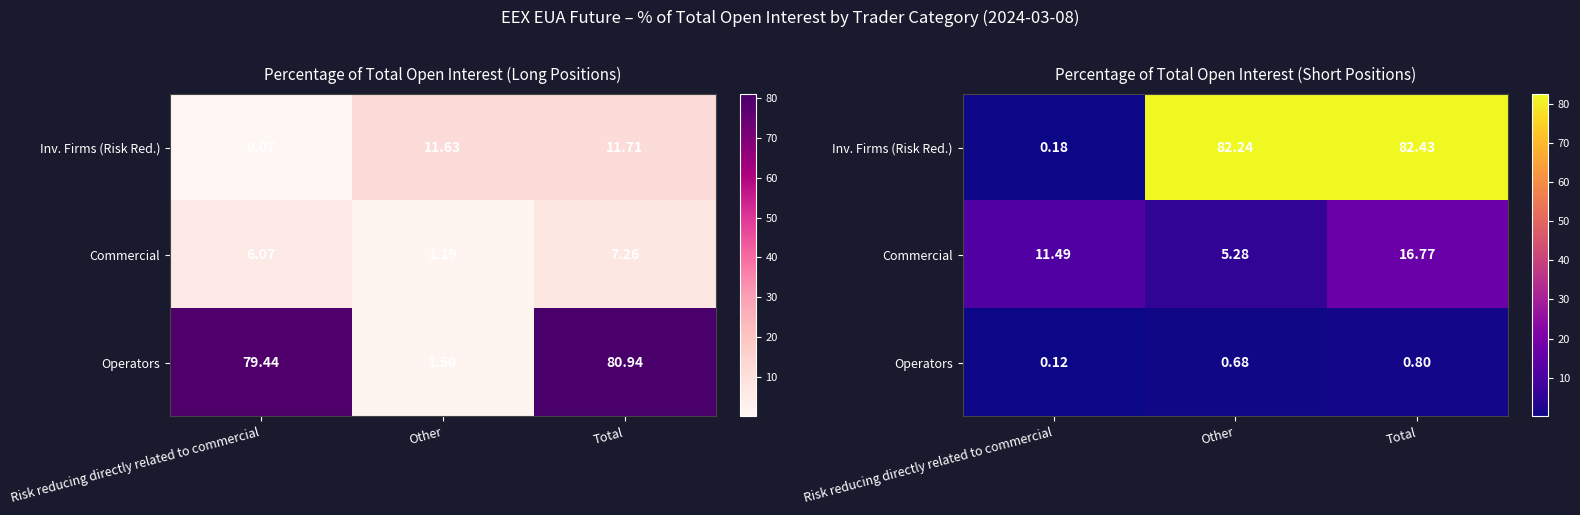

Is the value of Inv. Firms (Risk Red.) at Risk reducing directly related to commercial greater than the value of Operators at Other?

No